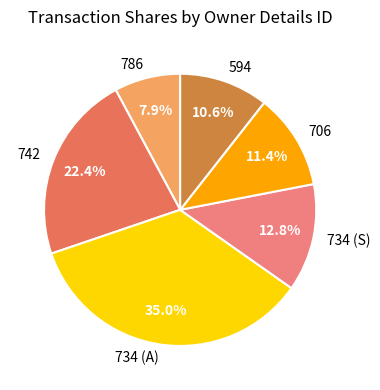

What portion of the pie excludes 706?

88.6%